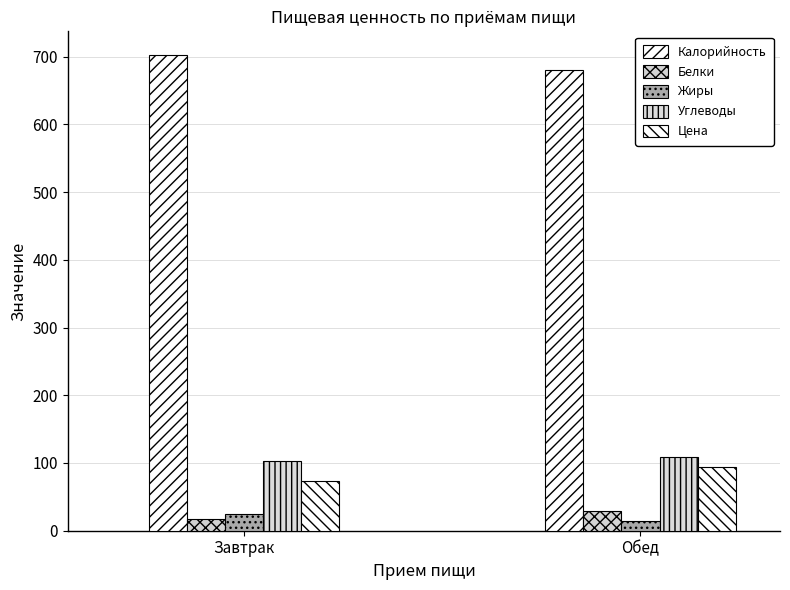

How many distinct data groups are displayed?

5